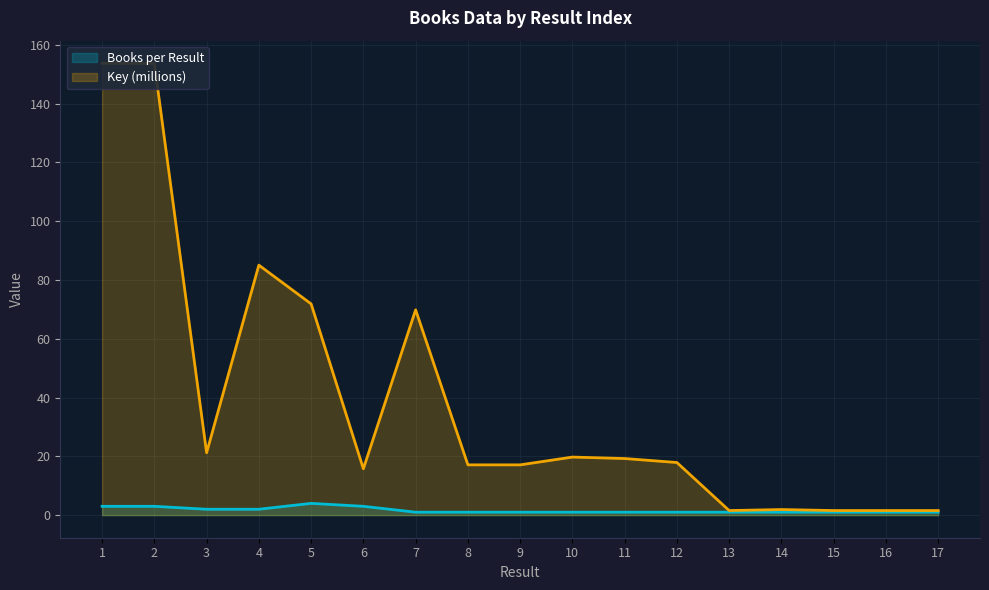

How many lines are shown in the chart?

2